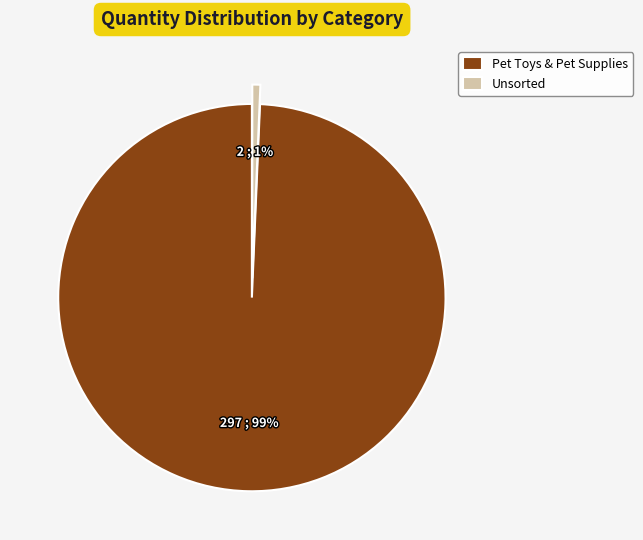

Does Unsorted account for over 50% of the chart?

No